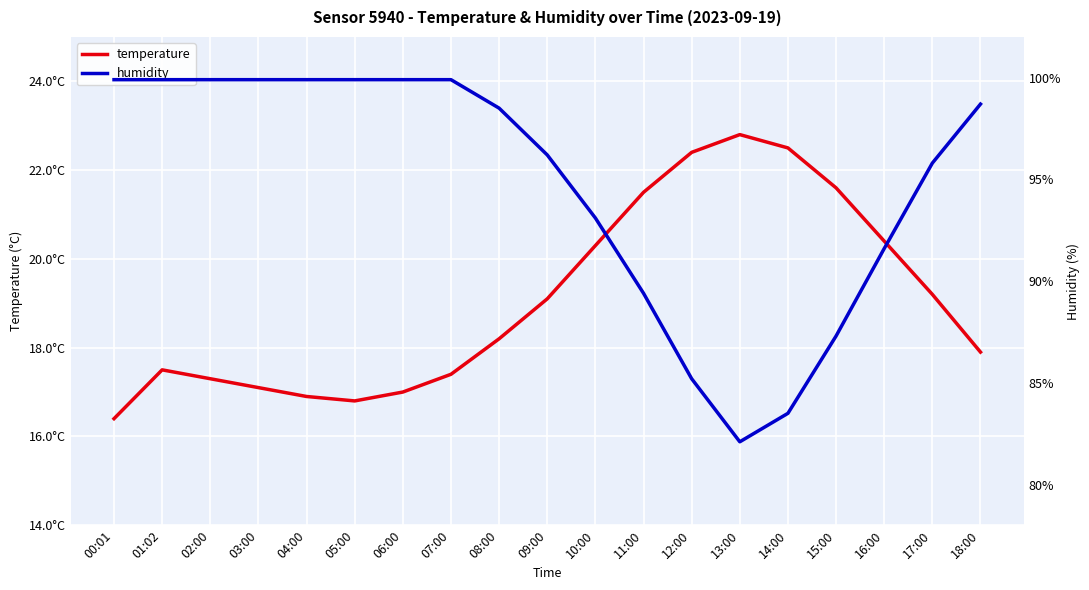

Reading left to right, extract all data points from this chart.

temperature: 16.4	17.5	17.3	17.1	16.9	16.8	17.0	17.4	18.2	19.1	20.3	21.5	22.4	22.8	22.5	21.6	20.4	19.2	17.9
humidity: 99.9	99.9	99.9	99.9	99.9	99.9	99.9	99.9	98.5	96.2	93.1	89.4	85.2	82.1	83.5	87.3	91.6	95.8	98.7